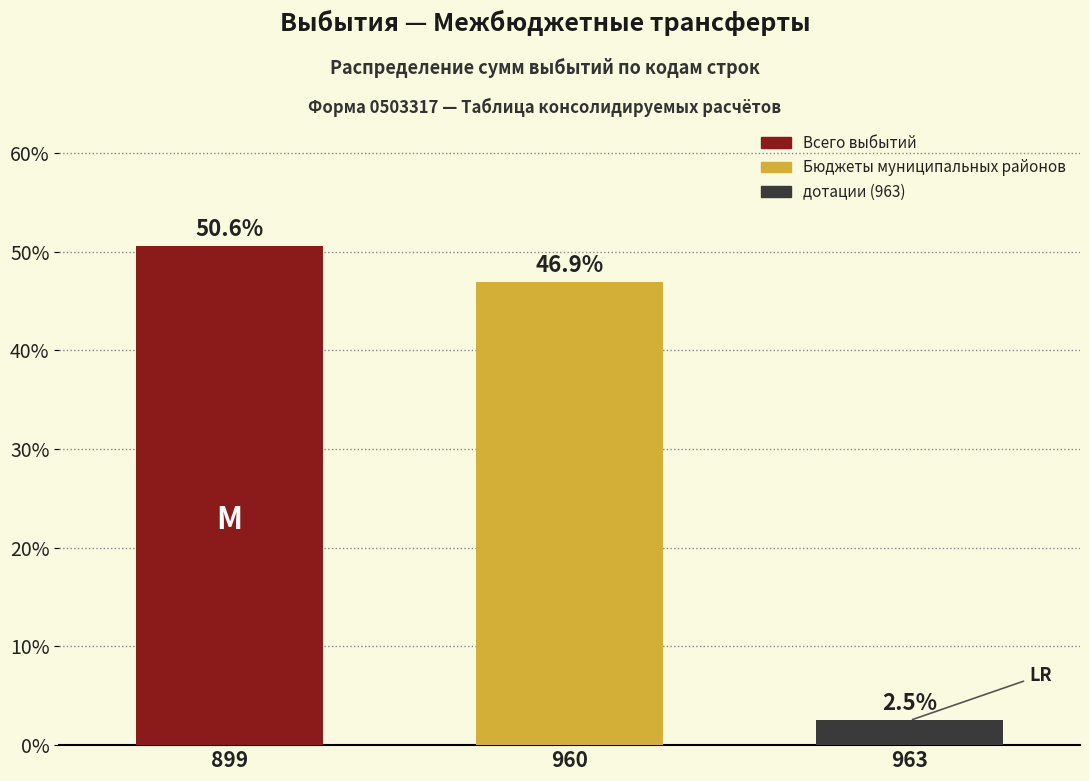

Reading right to left, transcribe all the data shown in this chart.

2.5	46.9	50.6